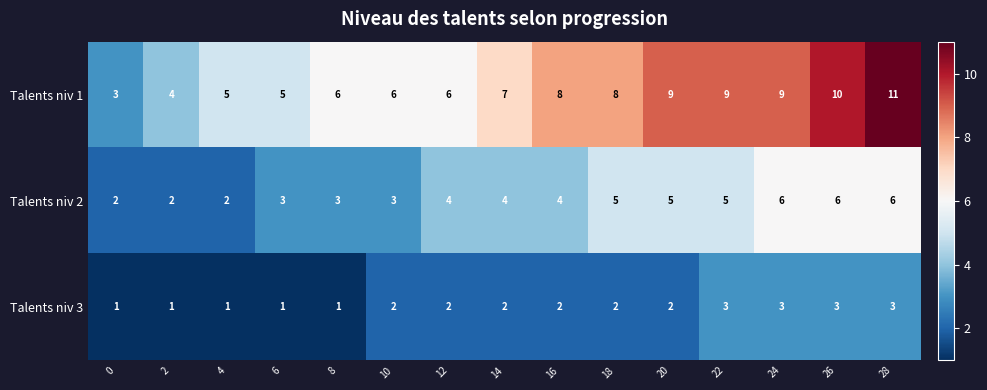

How many Talents niv 2 values are between 3 and 5?

9